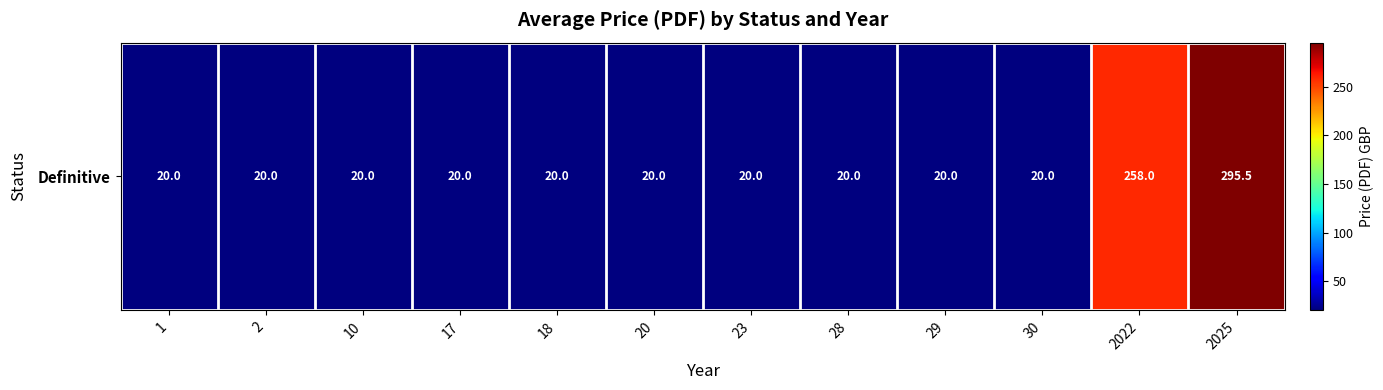

Which label corresponds to the smallest value in the chart?

1